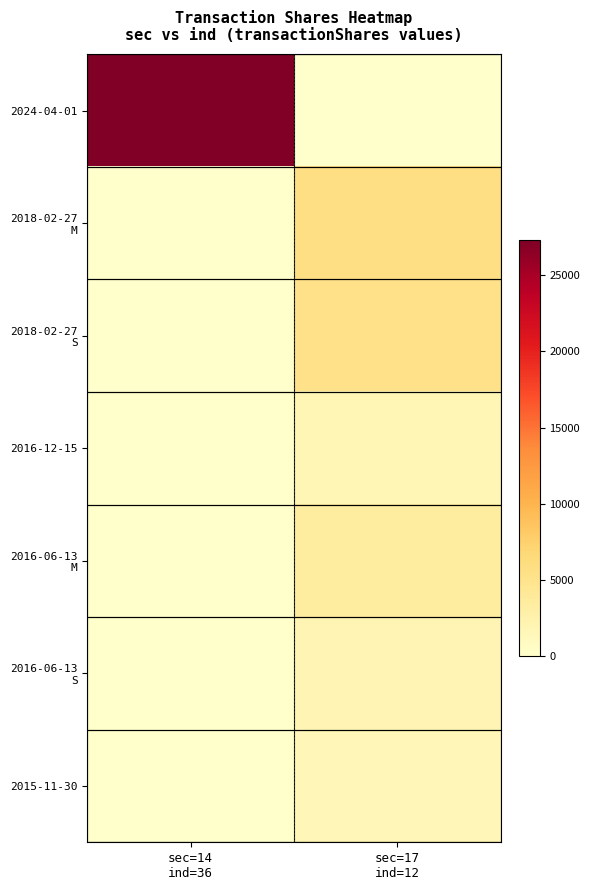

At sec=17 ind=12, list the series in order from largest to smallest.

2018-02-27 M, 2018-02-27 S, 2016-06-13 M, 2016-06-13 S, 2016-12-15, 2015-11-30, 2024-04-01